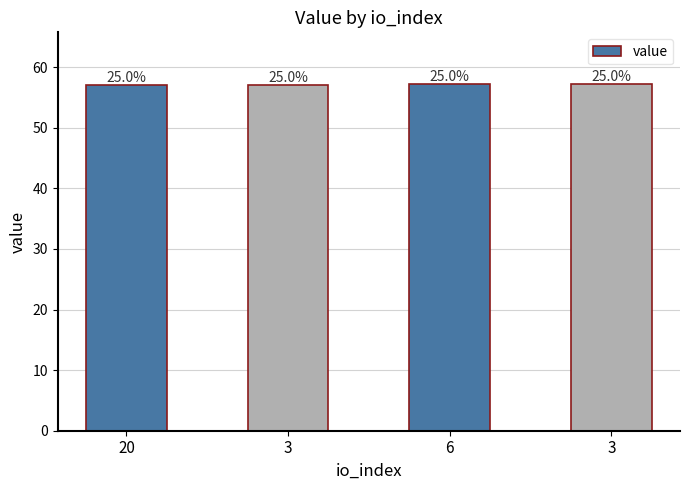

What value does the data have at 20?

57.1